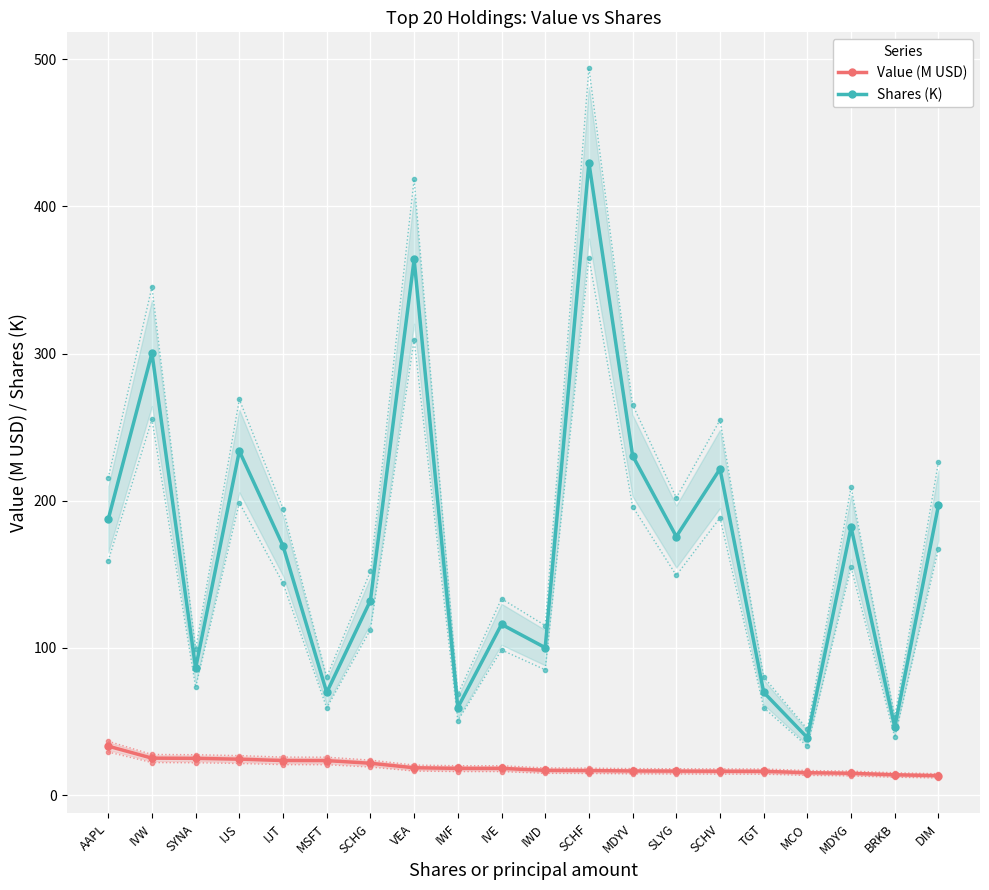

Is the value of Shares (K) at BRKB greater than the value of Value (M USD) at MDYG?

Yes